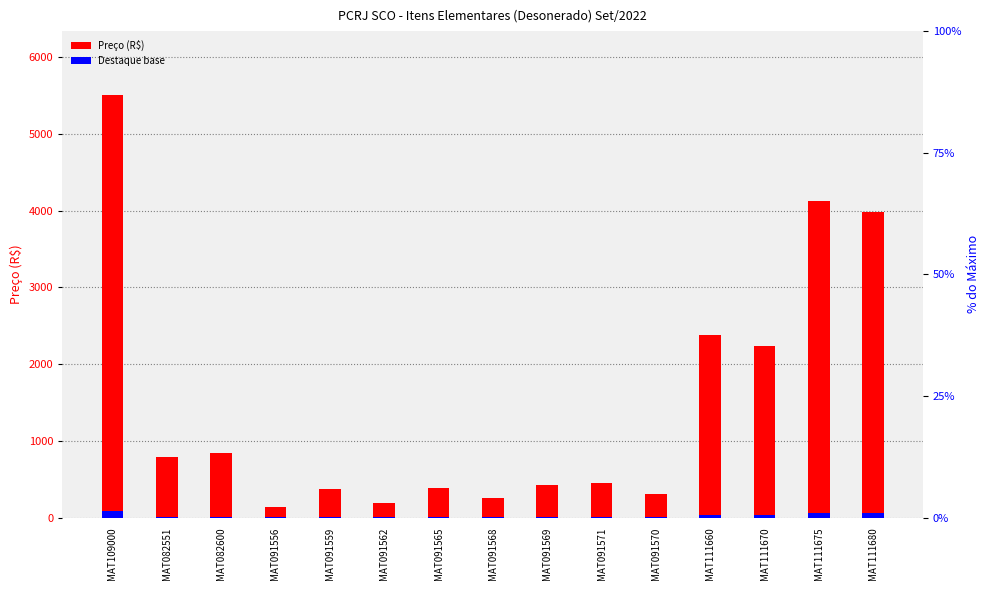

Which series has the widest spread of values?

Preço (R$)